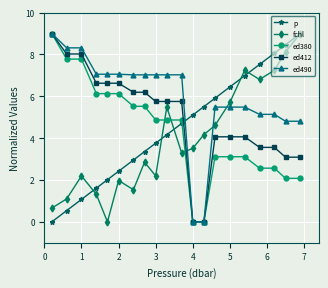

Which series ends up on top after the final intersection of ed412 and p?

p